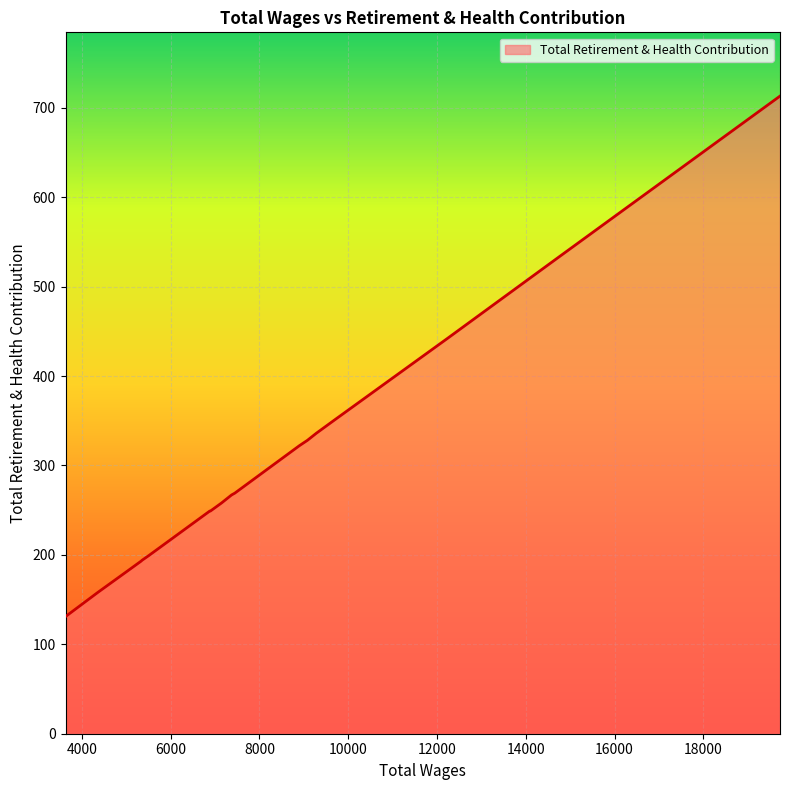

What is the maximum value shown in the chart?

713